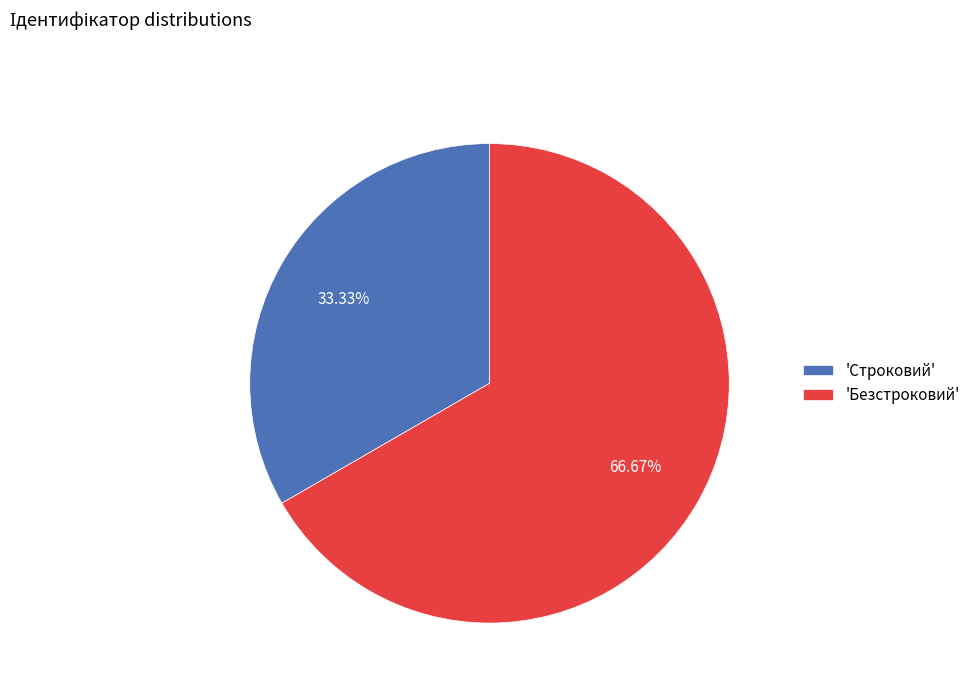

Do 'Строковий' and 'Безстроковий' together represent more than half of the pie?

Yes